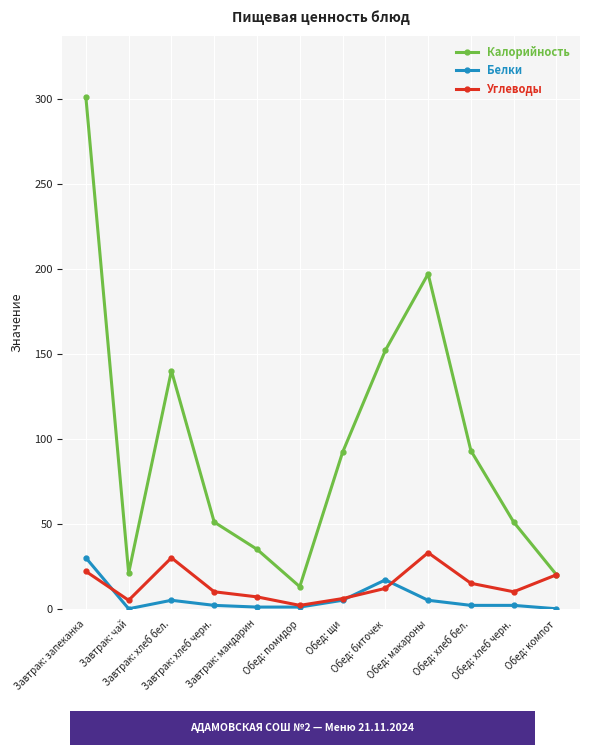

What is the total value across all series at Завтрак: хлеб бел.?

175